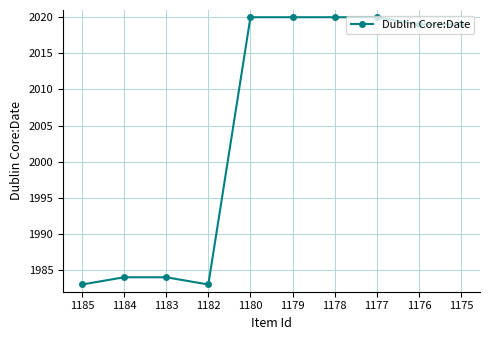

Where is the first local minimum?

1182